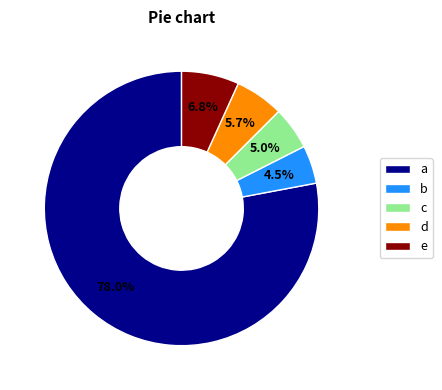

Which category accounts for the majority?

a